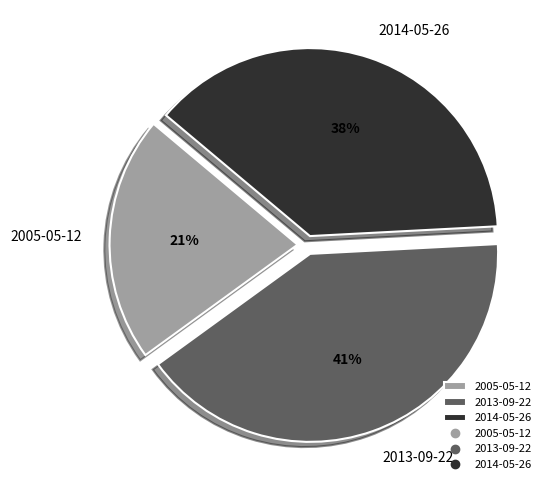

What is the largest slice in the pie chart?

2013-09-22